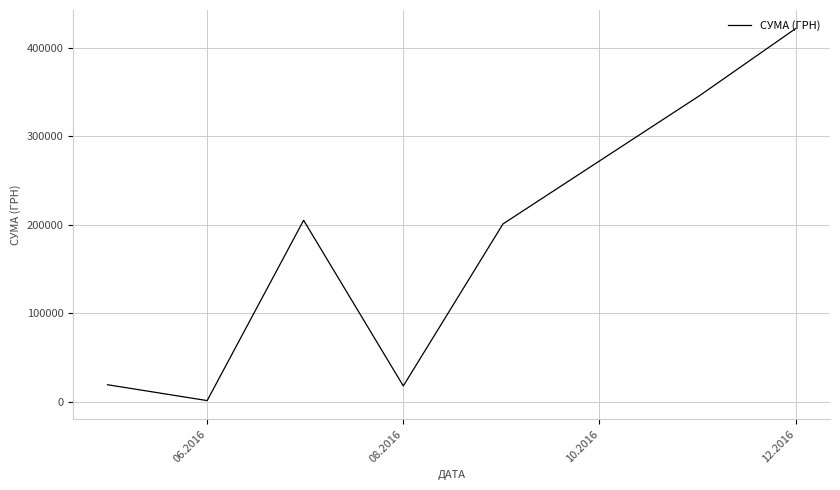

What is the difference between the maximum and minimum values?

420272.3